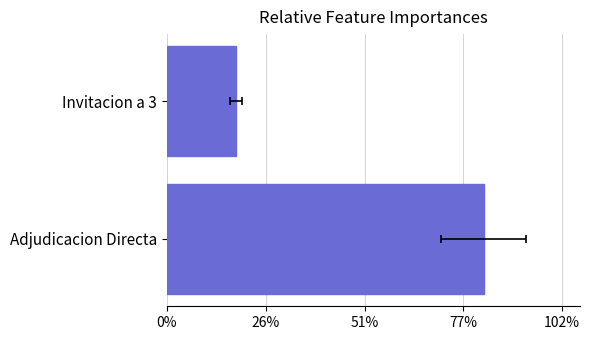

How many bars are there in total?

2